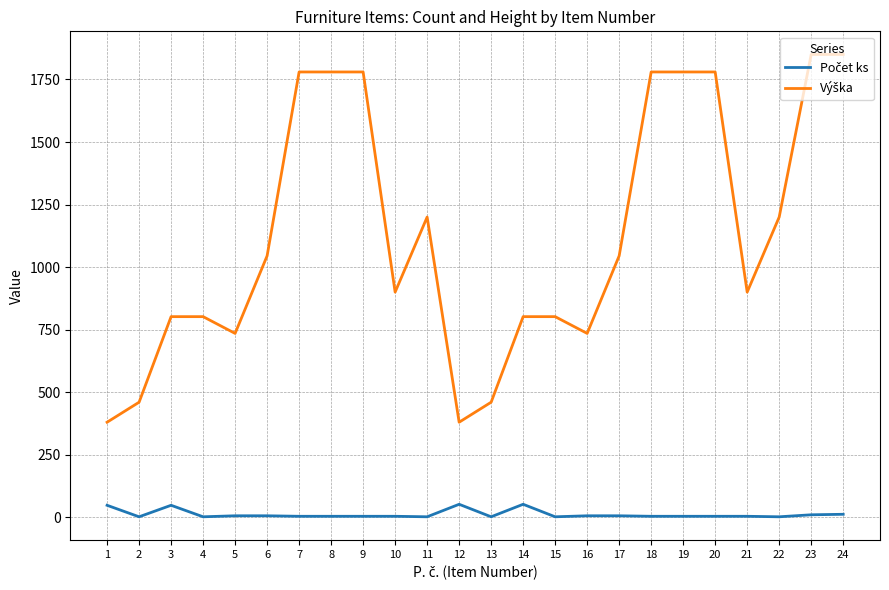

What is the total value across all series at 10?

904